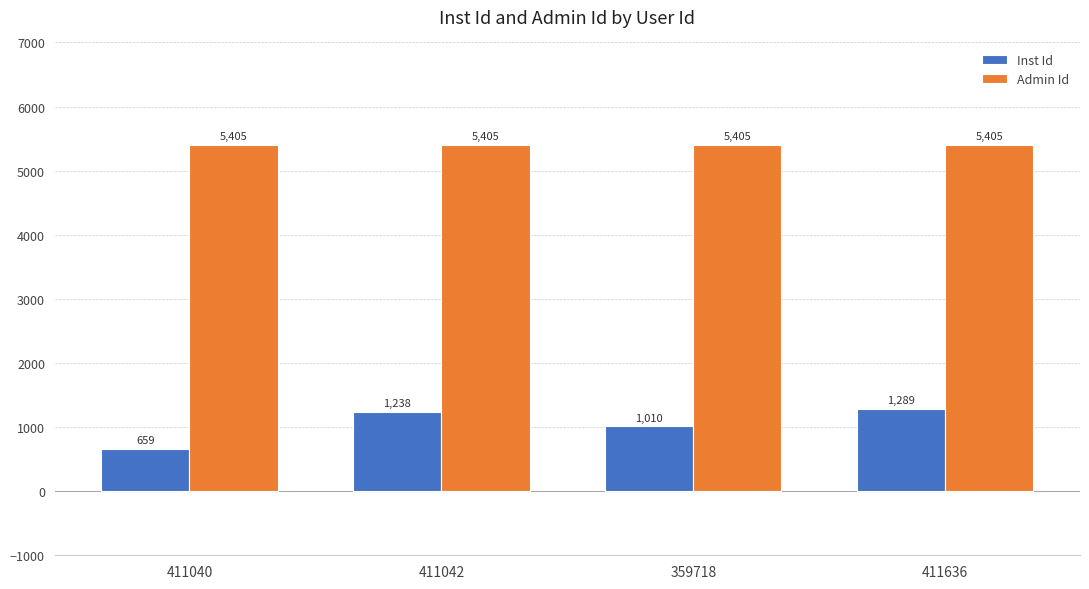

Where is Inst Id nearest to the value 974?

359718